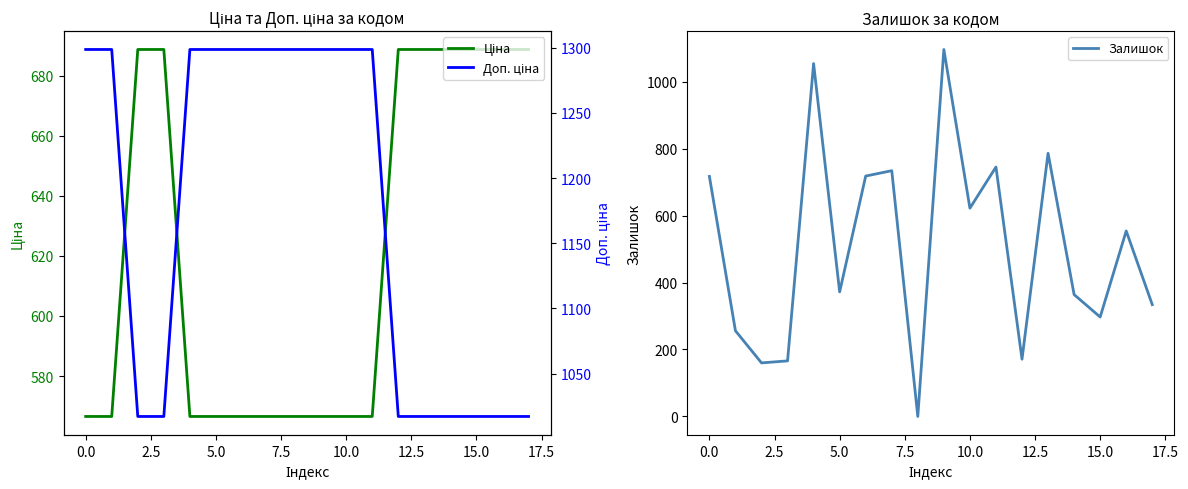

True or false: Ціна has a value of 688.7 at 2.5.

True